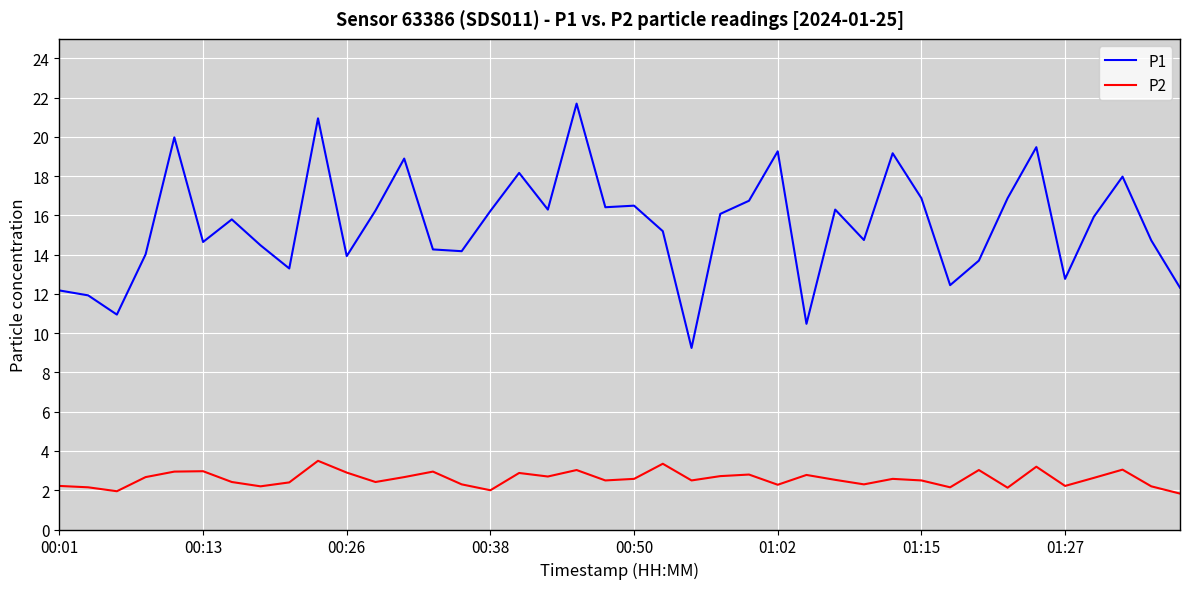

True or false: P1 and P2 cross at least once.

False